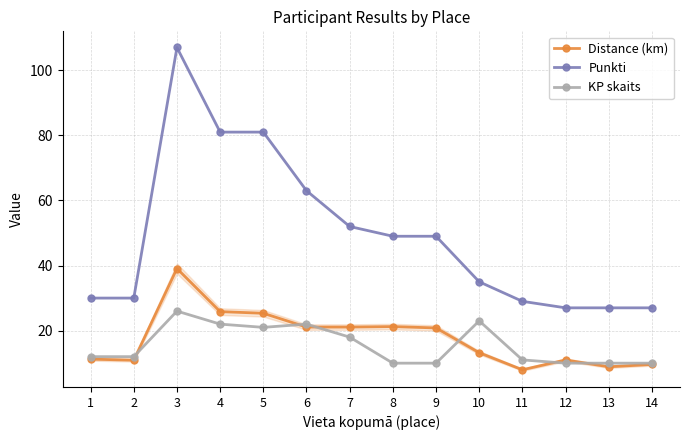

Which category has the lowest value across all series?

11